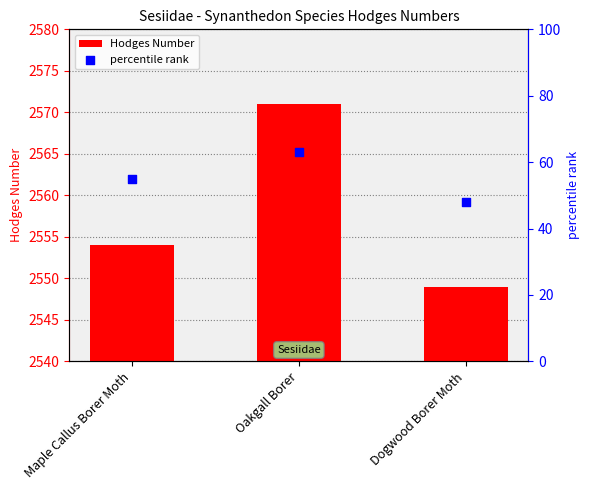

Is the value of percentile rank at Oakgall Borer greater than the value of Hodges Number at Dogwood Borer Moth?

No